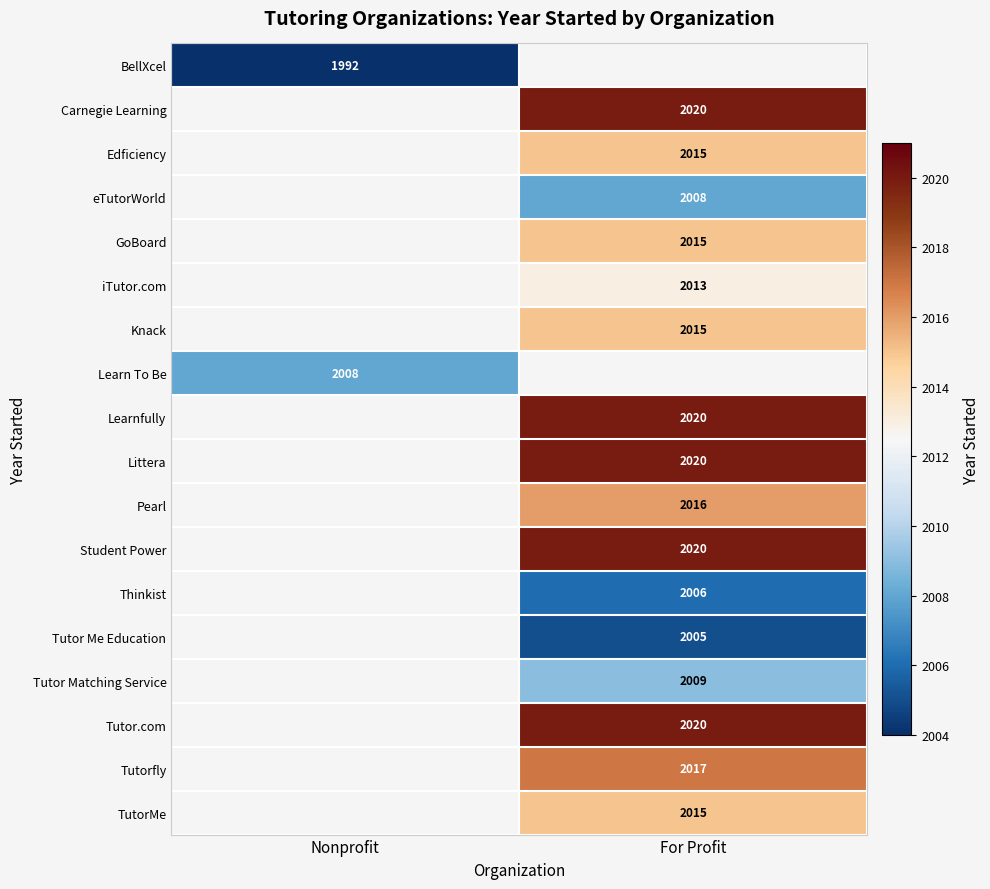

What is the smallest value displayed?

1992.0